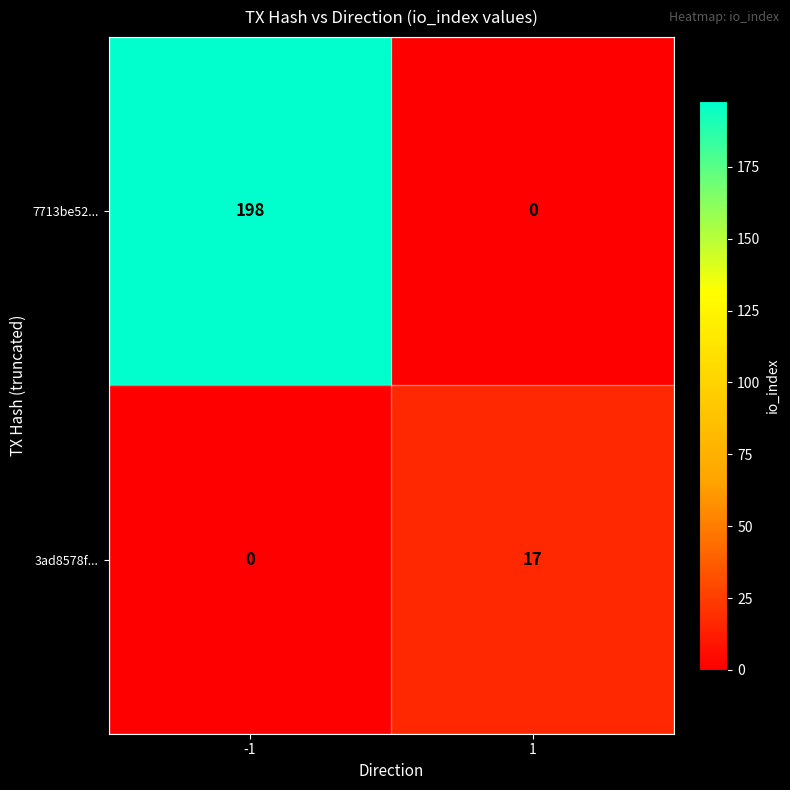

The 7713be52... series shows 198 at -1. True or false?

True